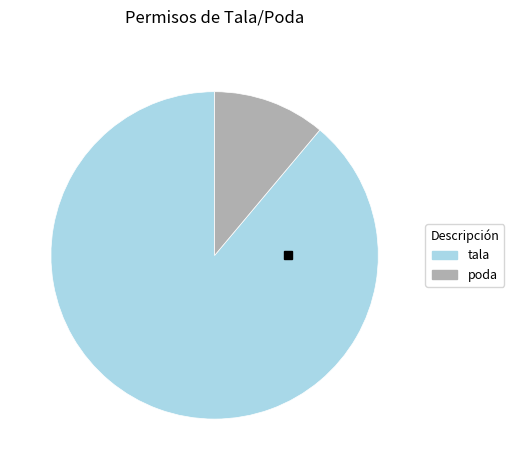

Which category has the smallest portion of the pie?

poda